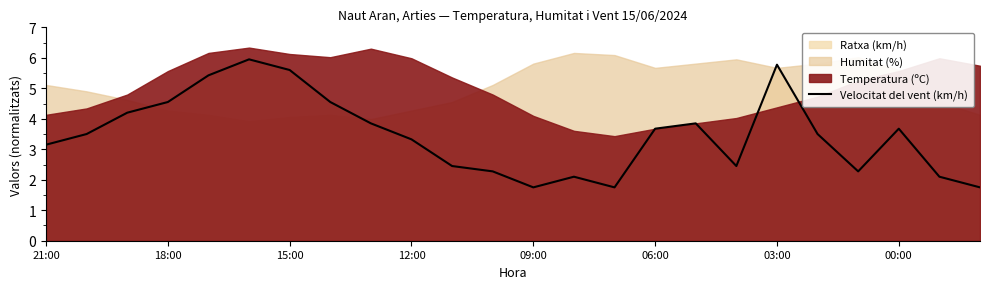

Does the chart have visible grid lines?

No